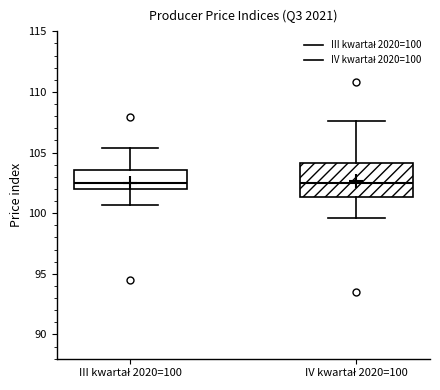

Reading left to right, transcribe this box plot: for each box, give where its median line is, the range the box spans, and where its two whiskers end, as read against the y-axis. The values are not printed on the chart, so give them approximately, as read against the axis.

III kwartał 2020=100: median 102.5, box 102.0 to 103.5, whiskers 100.5 to 105.5
IV kwartał 2020=100: median 102.5, box 101.5 to 104.0, whiskers 99.5 to 107.5